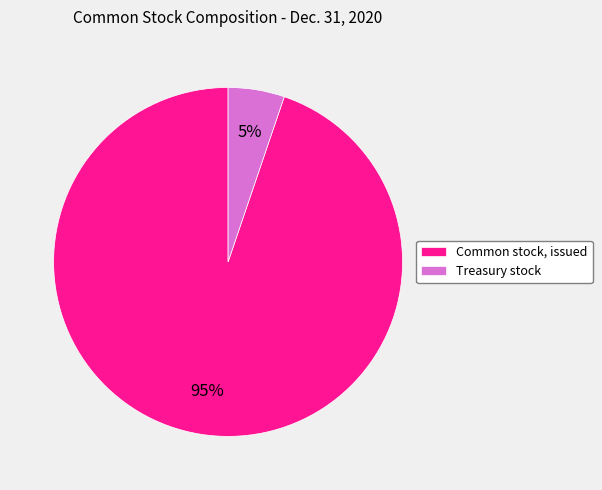

Combined, do Treasury stock and Common stock, issued account for over 50%?

Yes